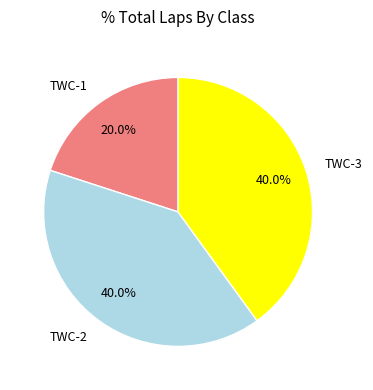

To the nearest percent, what is the difference between the largest and smallest slice percentages?

20%